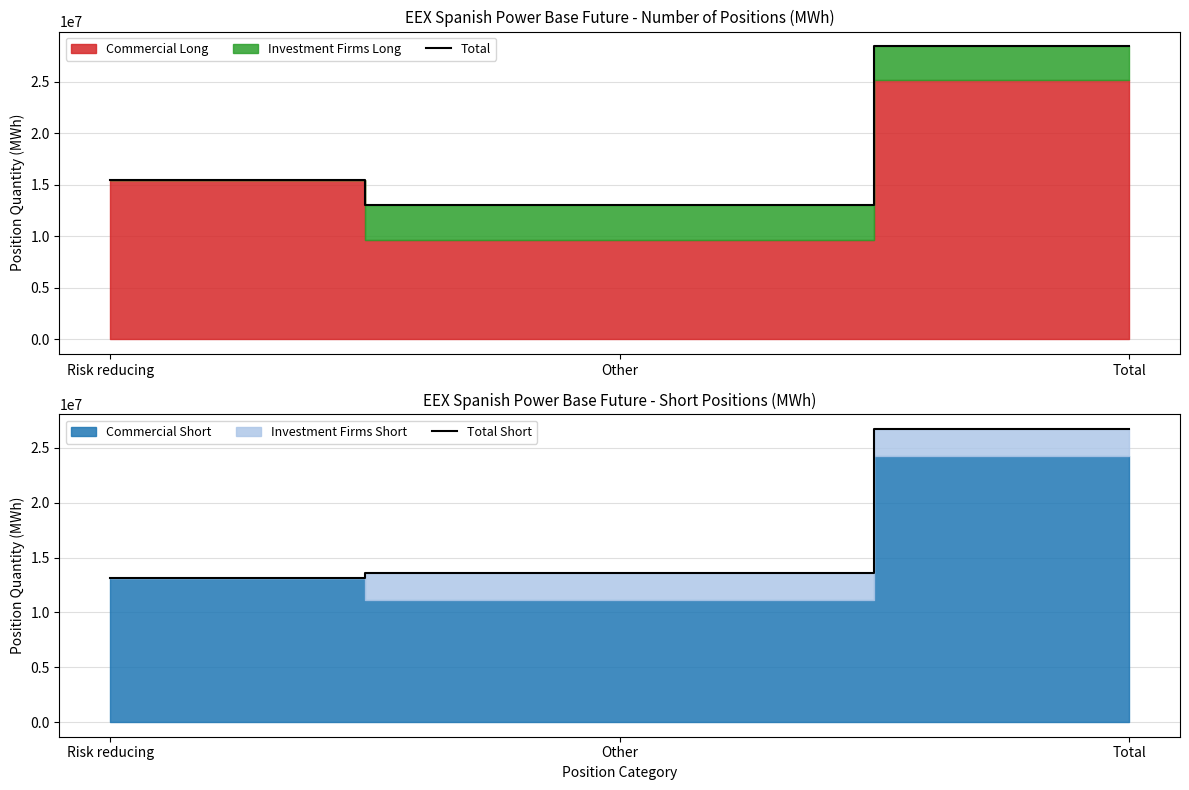

What is the sum of the Total Short values at Total and Risk reducing?

39835221